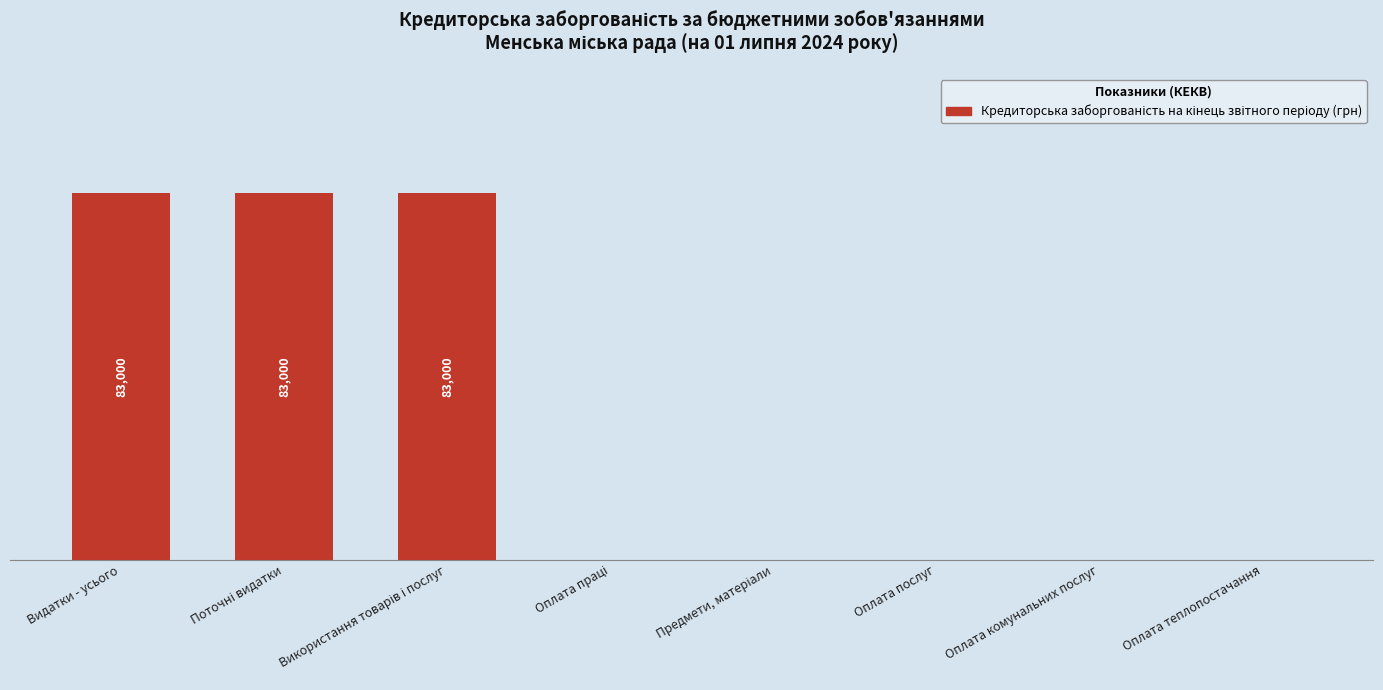

Are the bars horizontal?

No